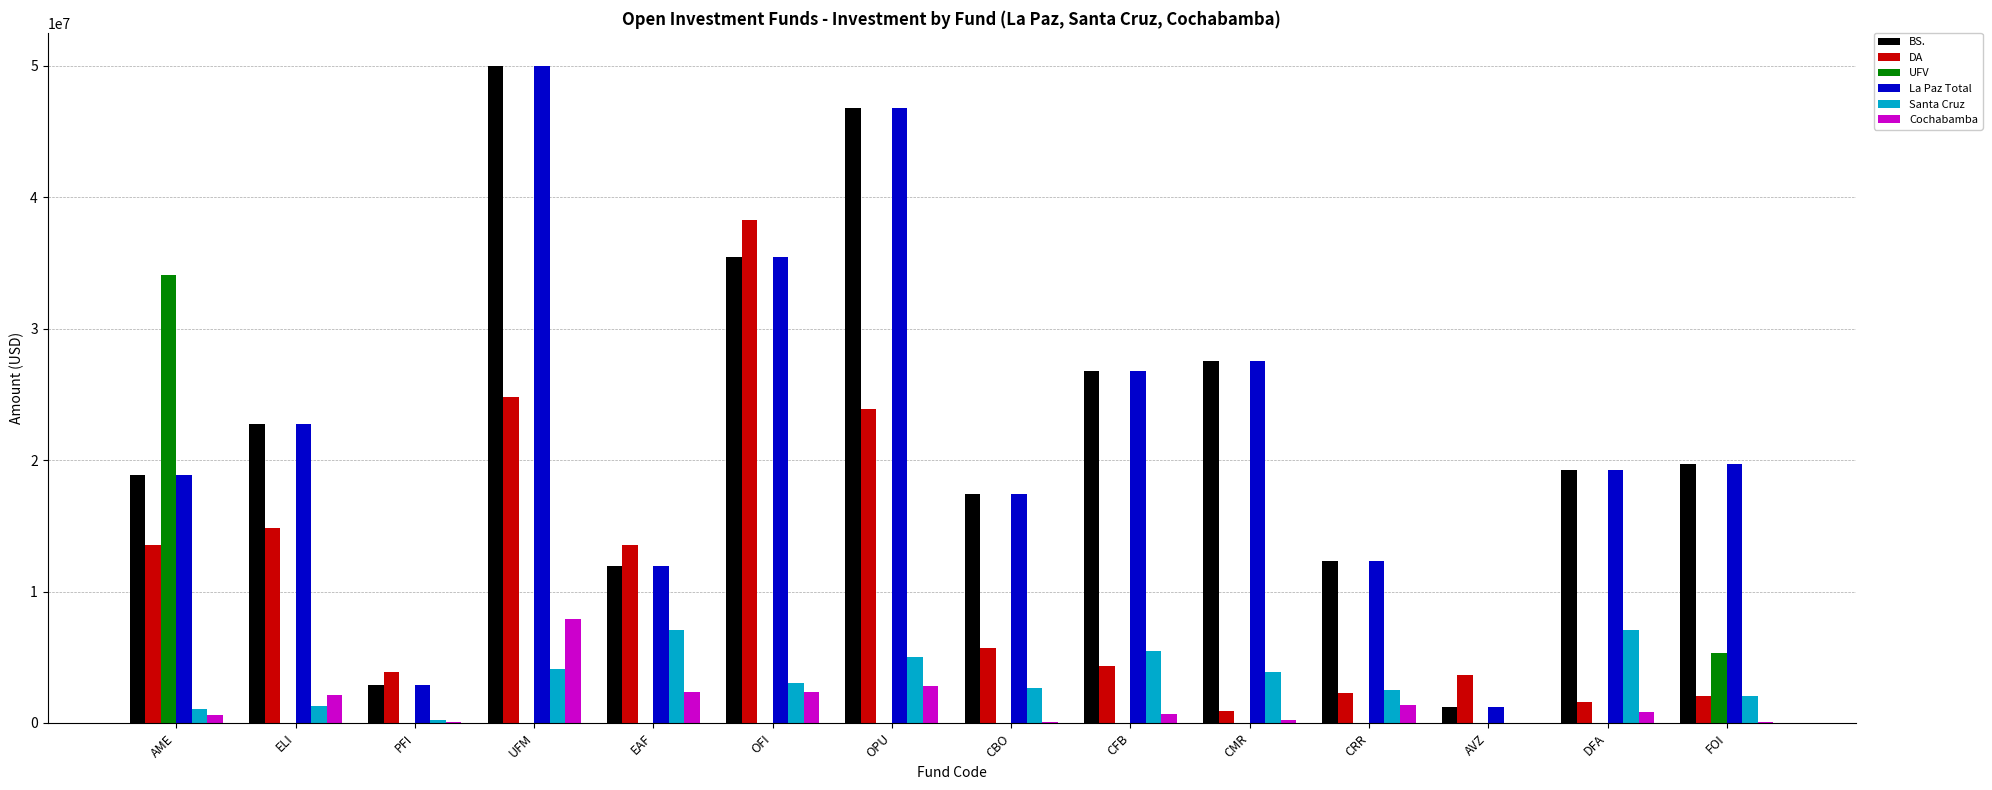

What is the total value across all series at UFM?

136857105.9